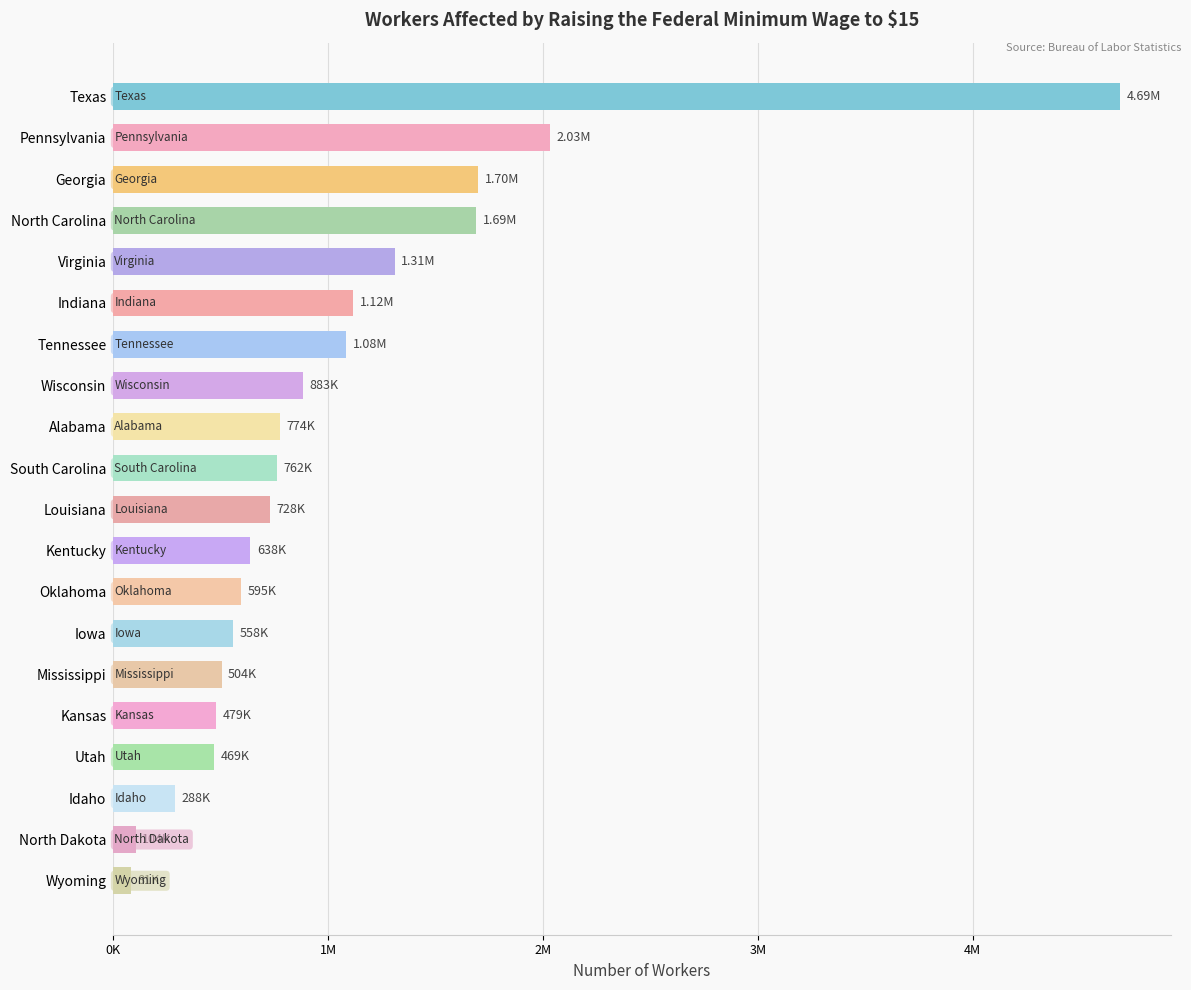

What is the average value?

1023900